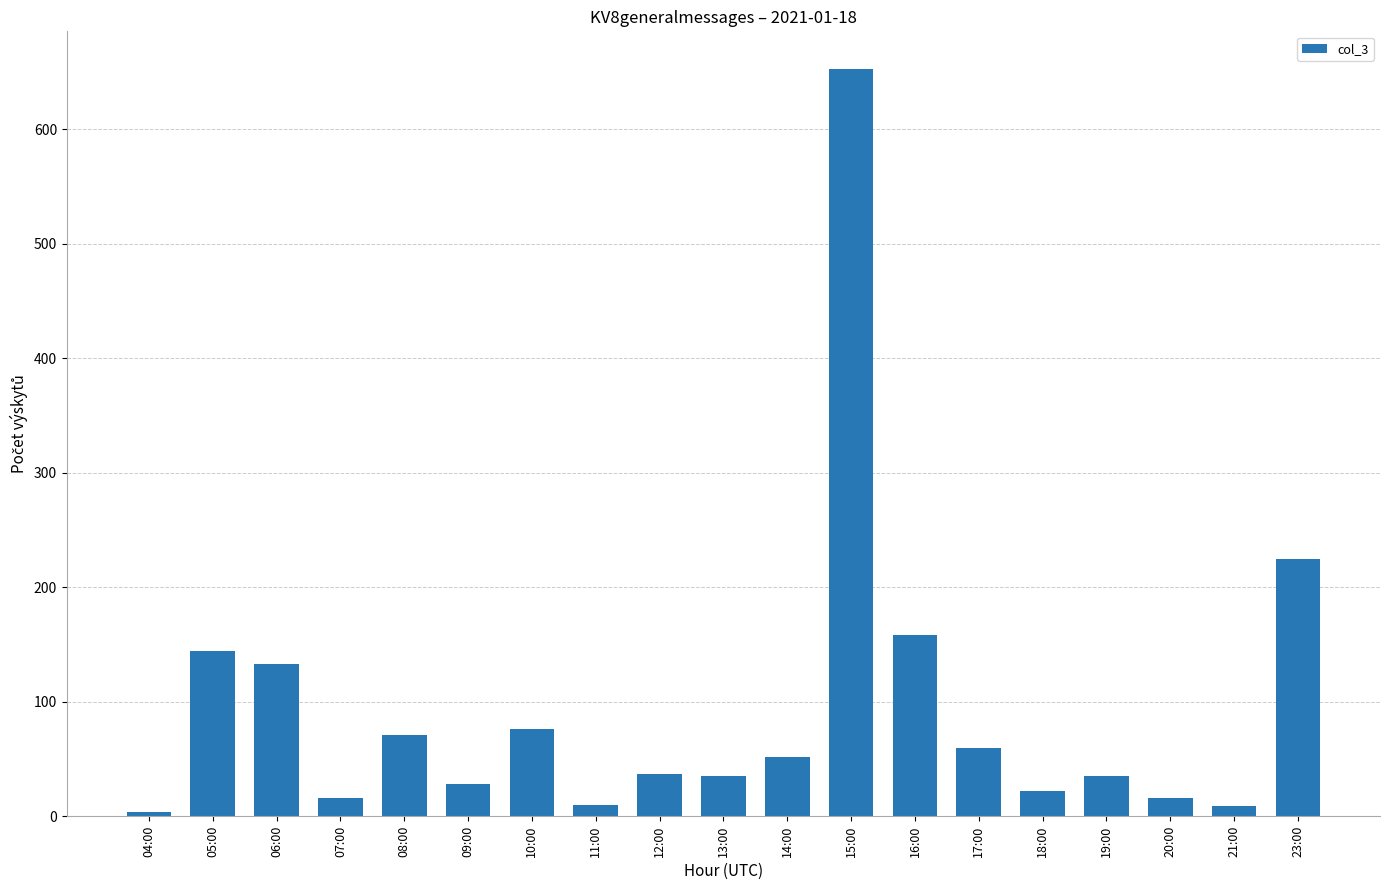

What is the label of the 13th bar from the left?

16:00